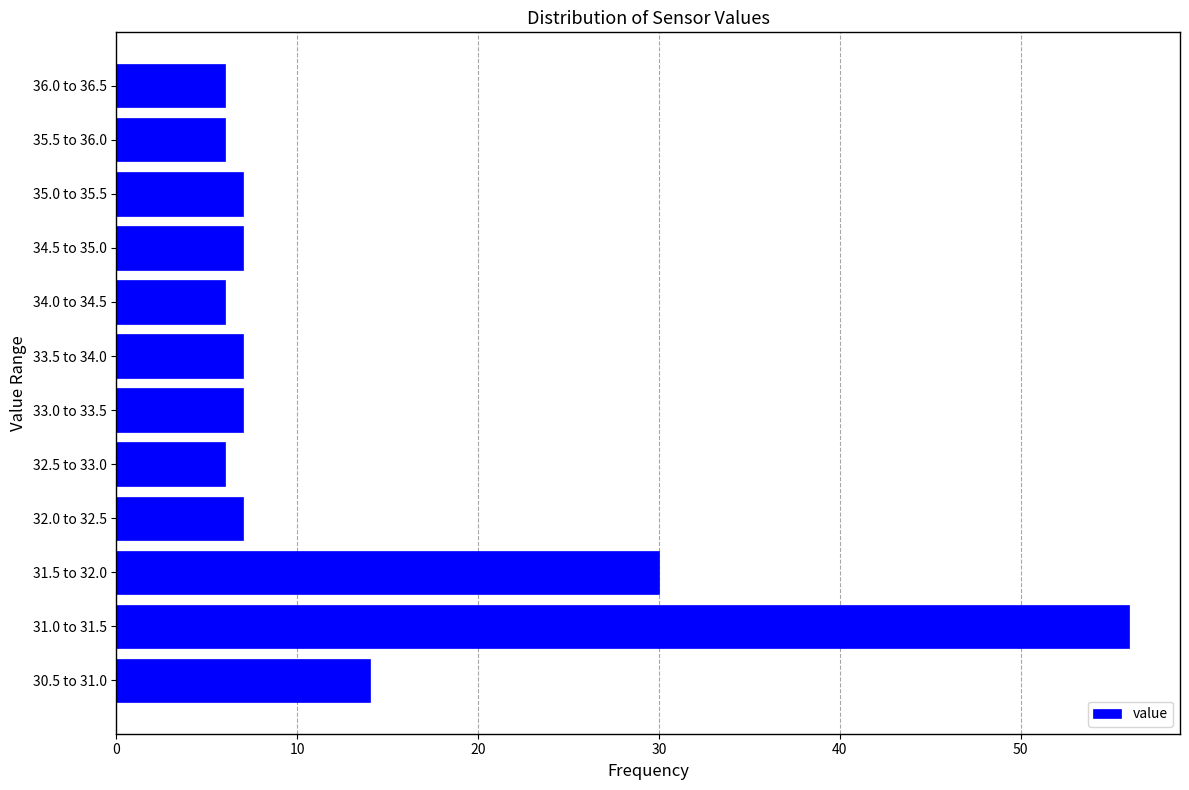

Reading bottom to top, what are all the values shown in this chart?

14	56	30	7	6	7	7	6	7	7	6	6